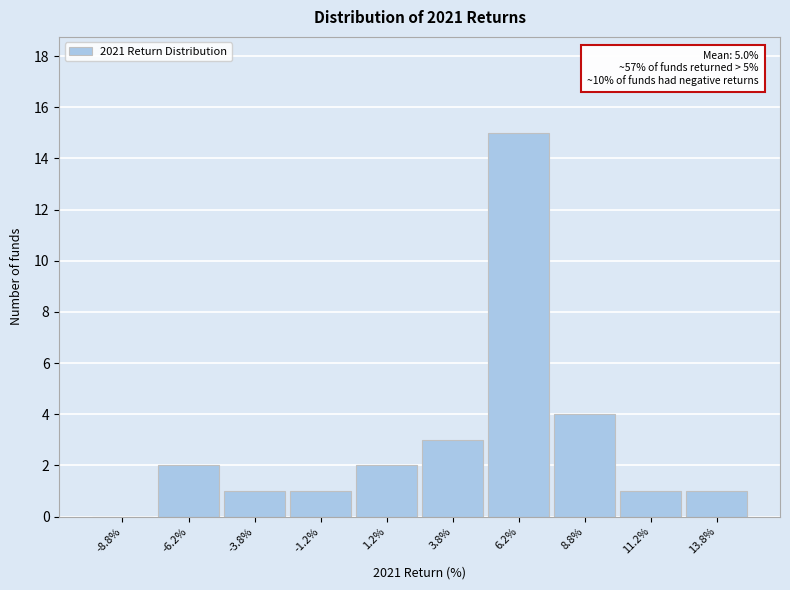

Which range on the x-axis has the tallest bar?

5.0 to 7.5